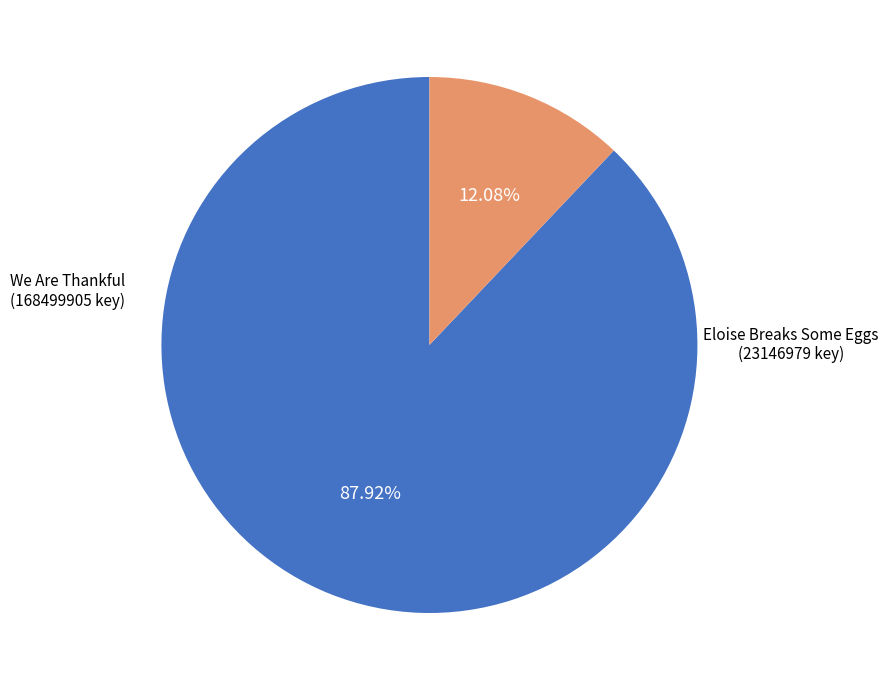

How many slices are in this pie chart?

2